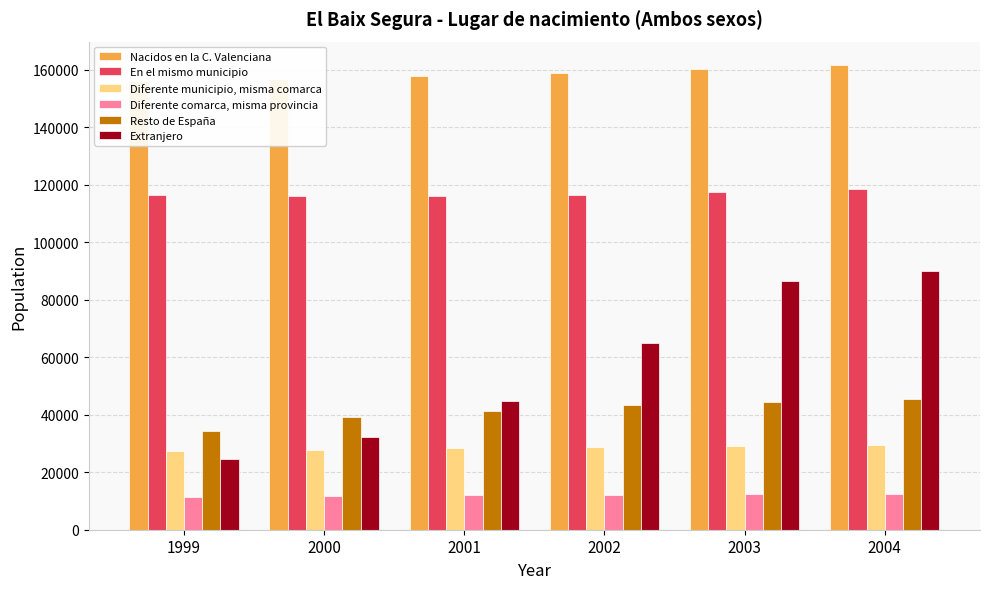

List the series in order of their peak value, lowest first.

Diferente comarca, misma provincia, Diferente municipio, misma comarca, Resto de España, Extranjero, En el mismo municipio, Nacidos en la C. Valenciana